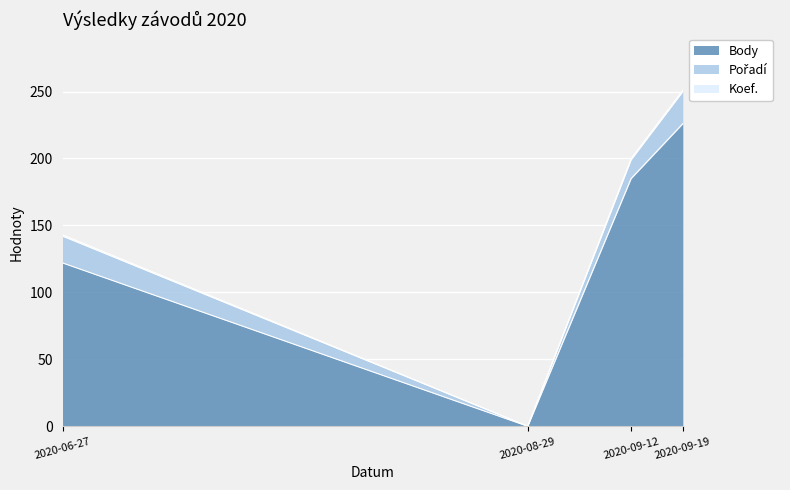

Does the chart display data point markers on the line(s)?

No